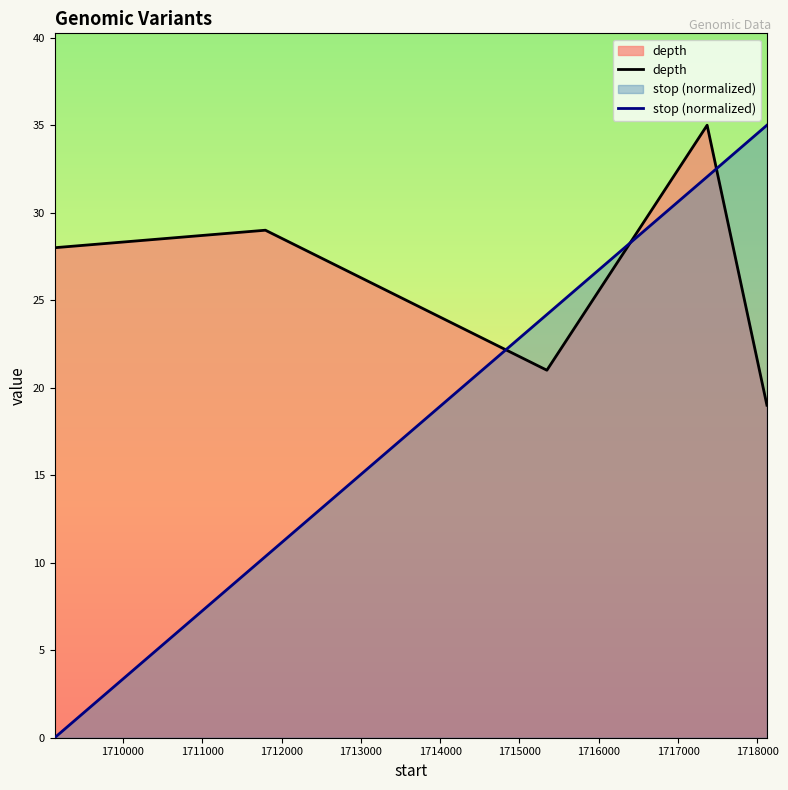

How many times do depth and stop (normalized) cross each other?

3